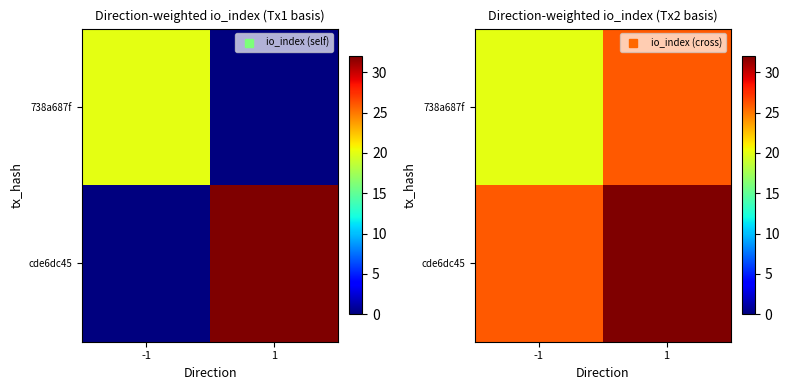

At how many categories does at least one series exceed 28?

1